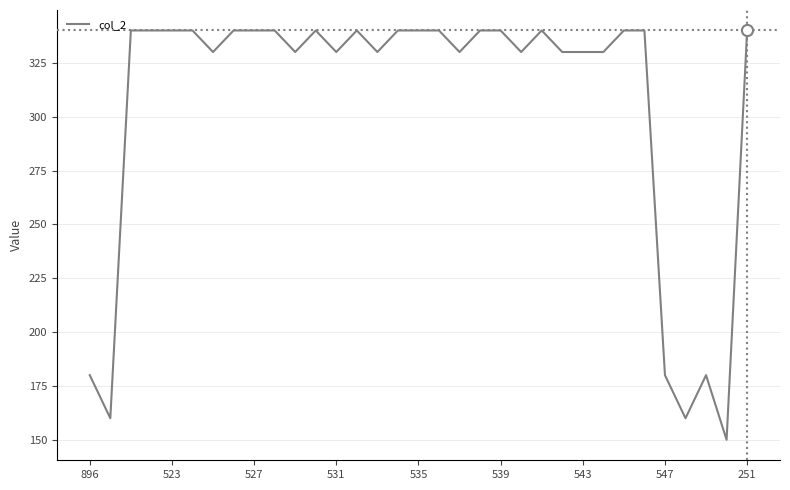

Reading left to right, list all the values displayed in this chart.

180	160	340	340	340	340	330	340	340	340	330	340	330	340	330	340	340	340	330	340	340	330	340	330	330	330	340	340	180	160	180	150	340